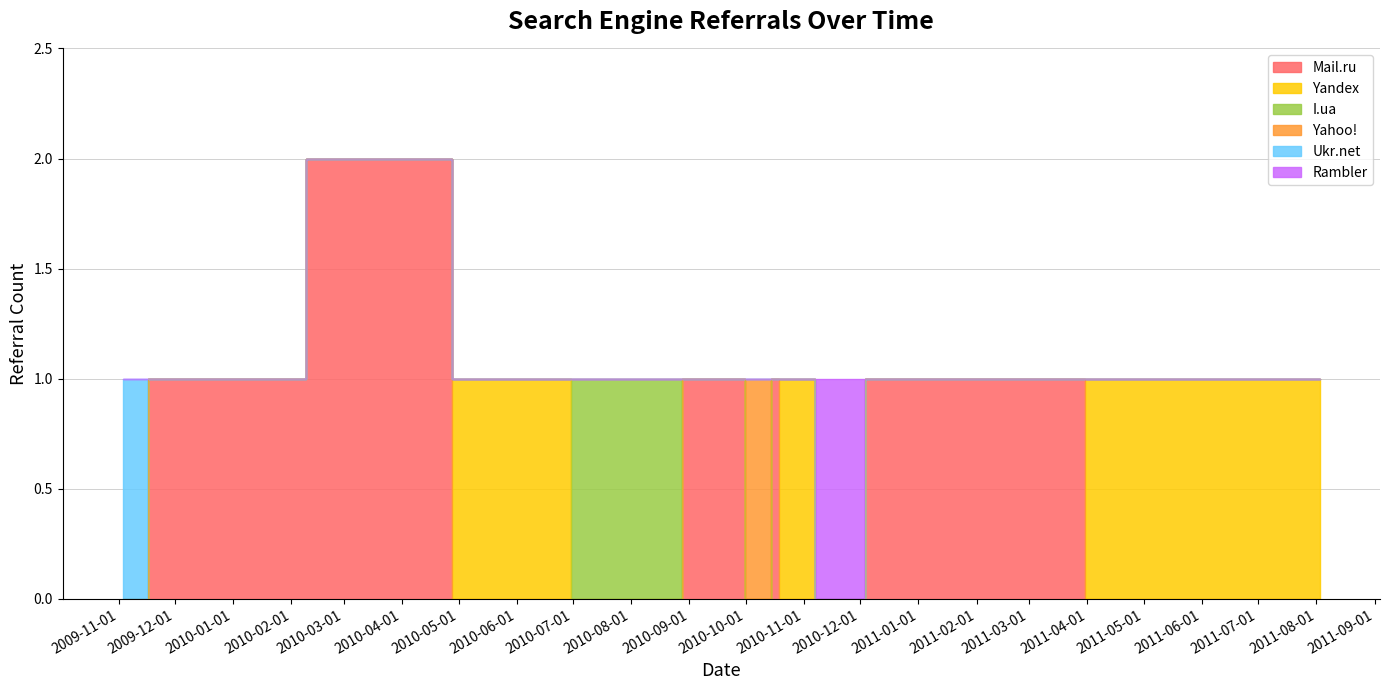

Is it true that Rambler equals 0 at 2010-09-20?

False